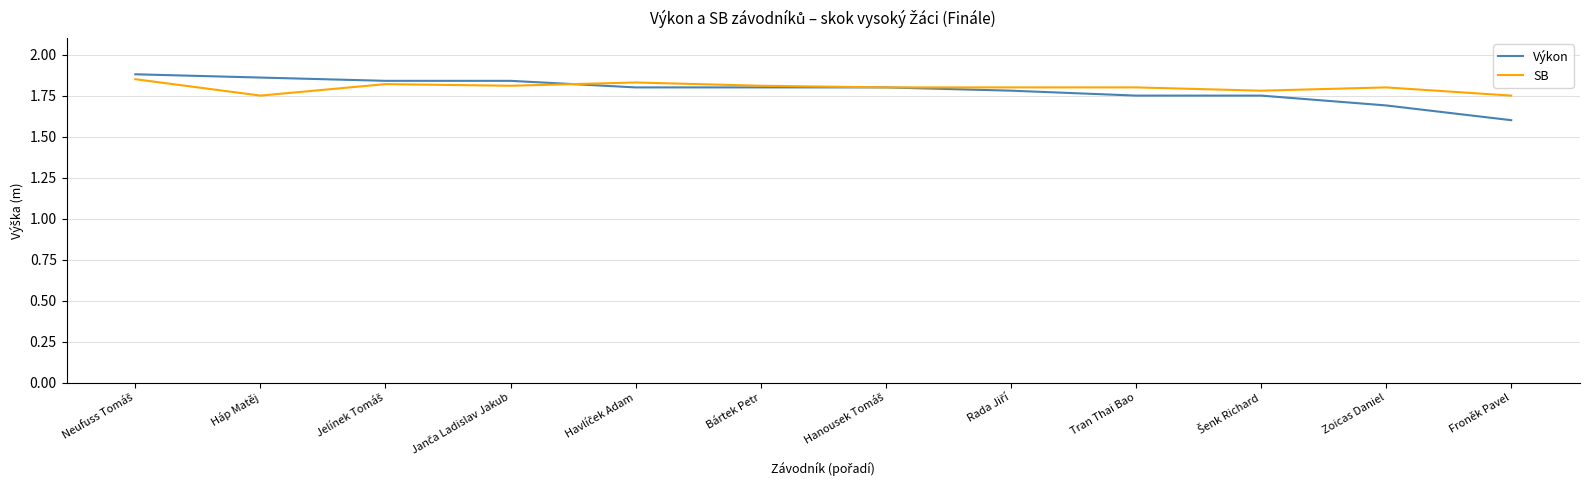

Rank the series at Háp Matěj from lowest to highest value.

SB, Výkon